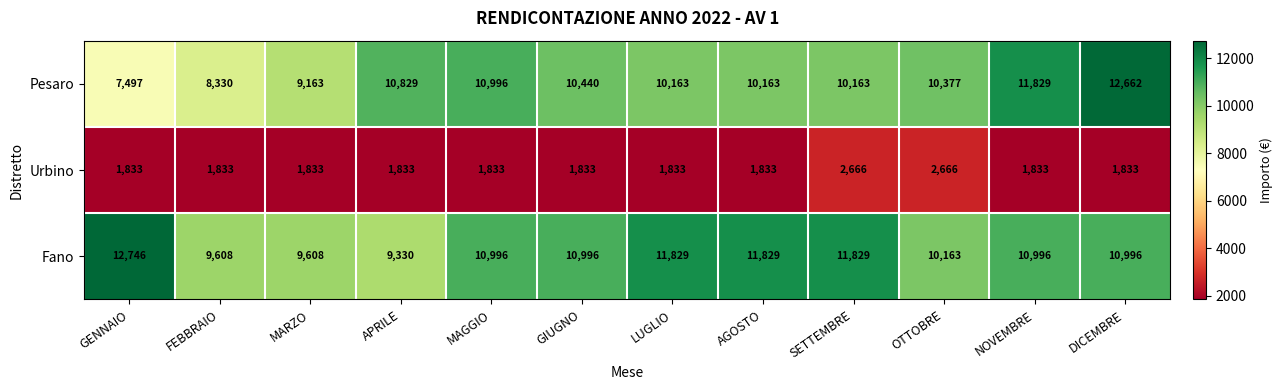

Read the Pesaro value at LUGLIO.

10163